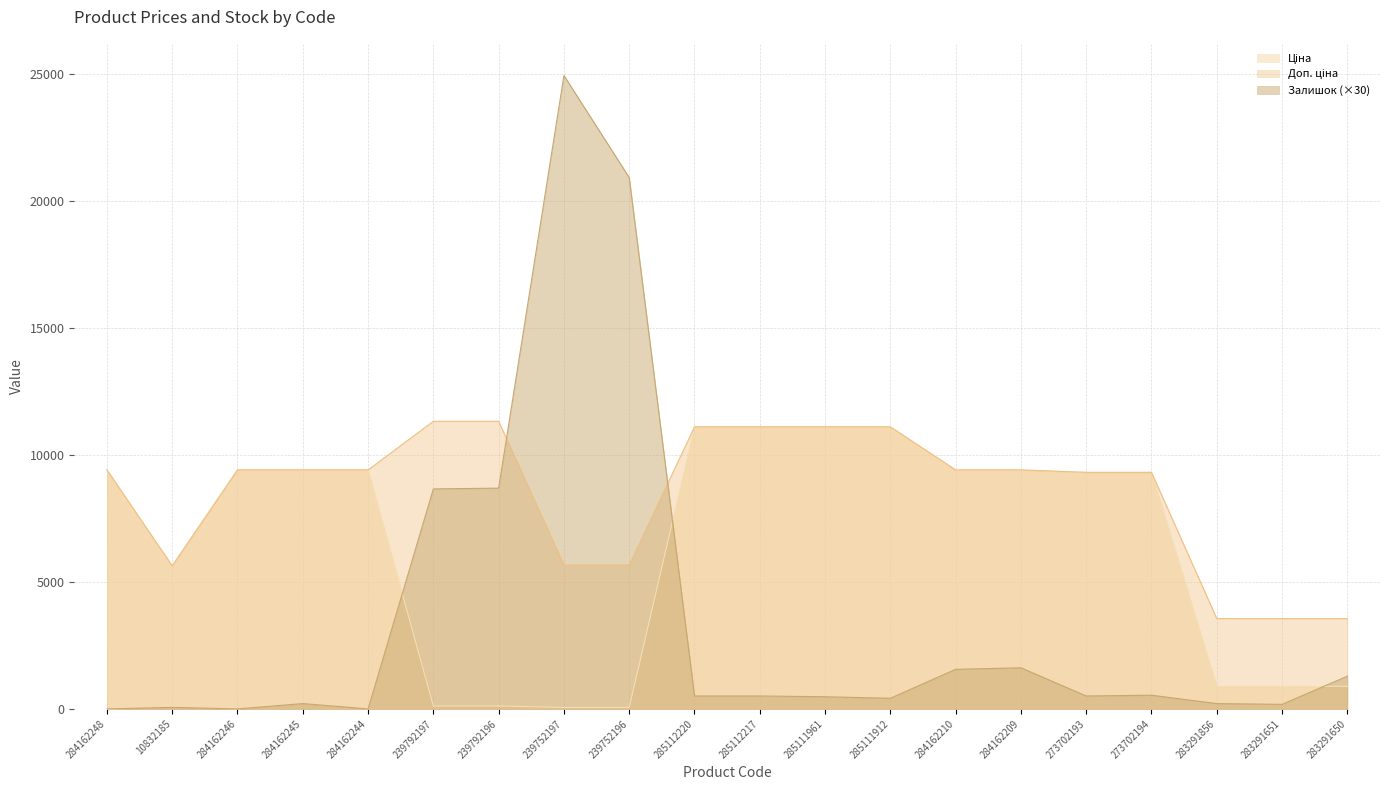

The value of Залишок at 239792196 is 4354.4. True or false?

False